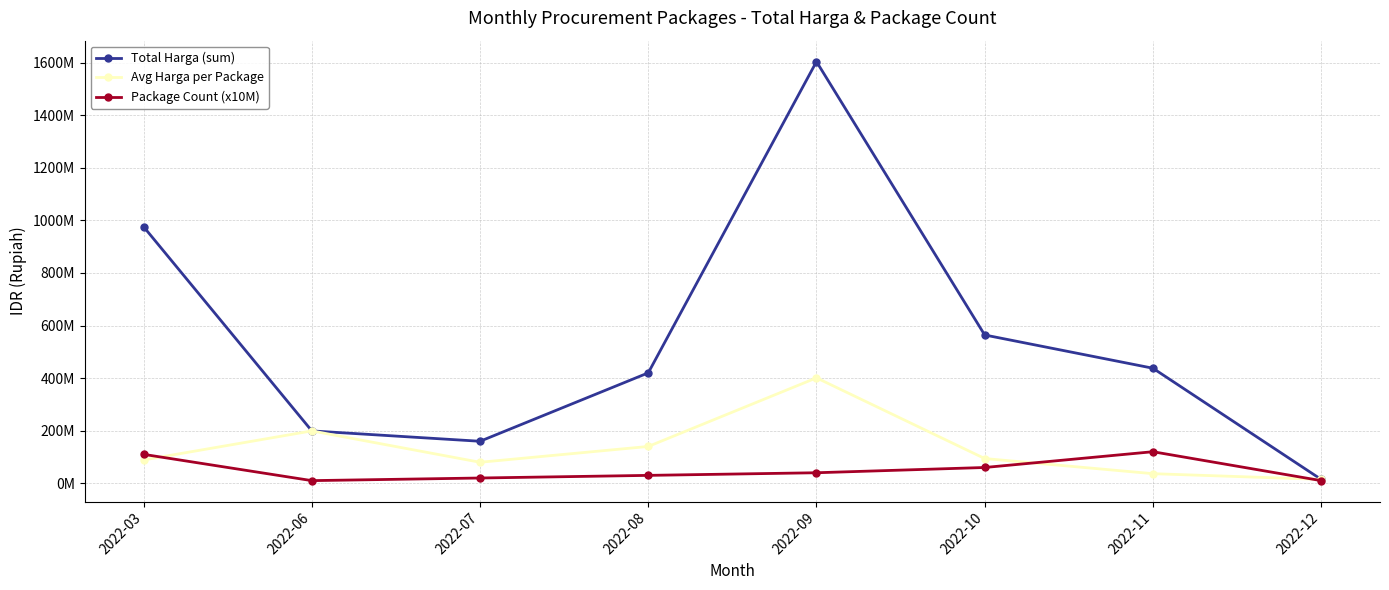

Does the chart have visible grid lines?

Yes